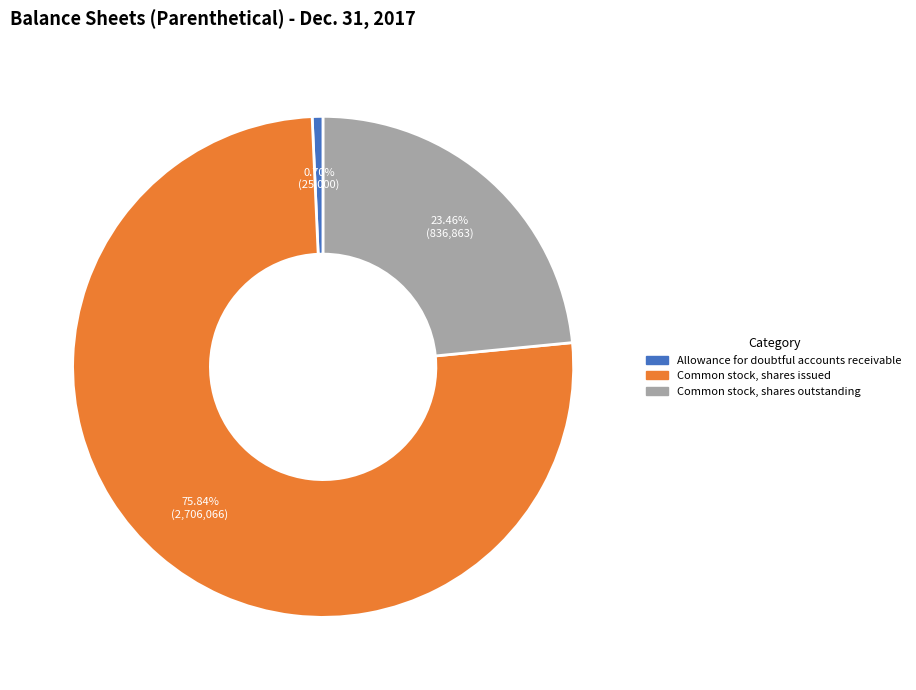

Which has a higher value, Common stock, shares outstanding or Common stock, shares issued?

Common stock, shares issued